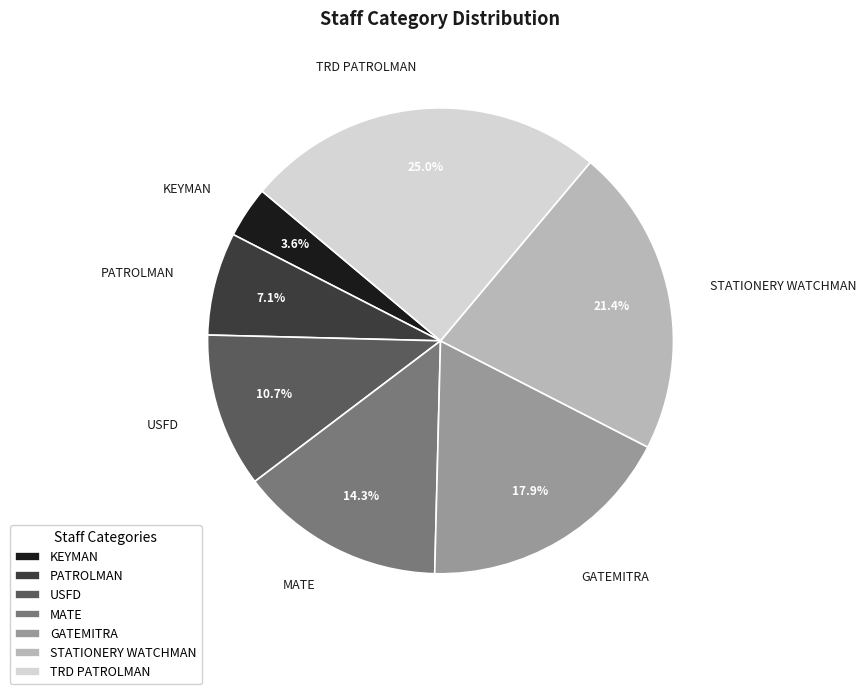

Is it true that STATIONERY WATCHMAN is 10% of the pie?

False